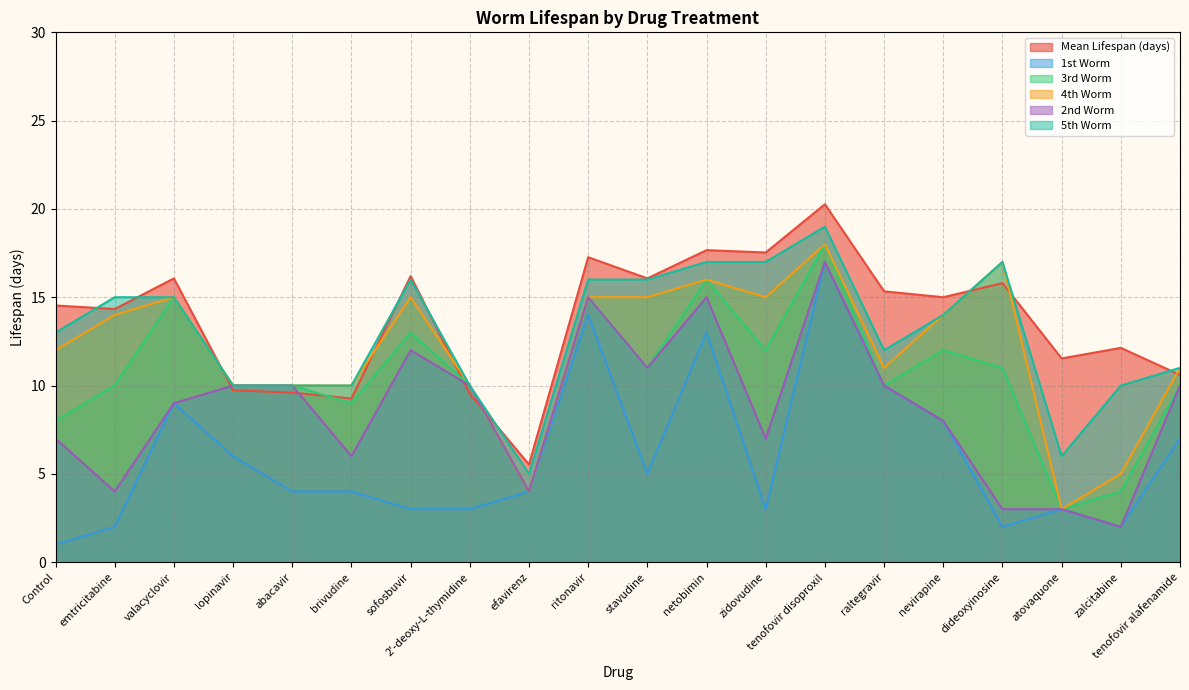

Is the value of 5th Worm at 2'-deoxy-L-thymidine greater than the value of 4th Worm at valacyclovir?

No